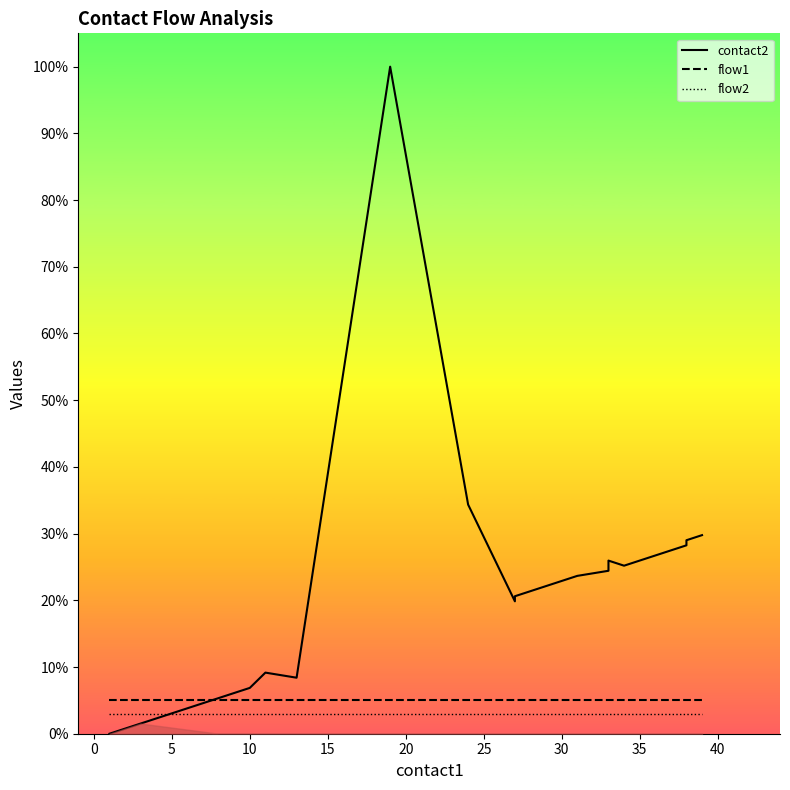

How many data points does each series have?

20